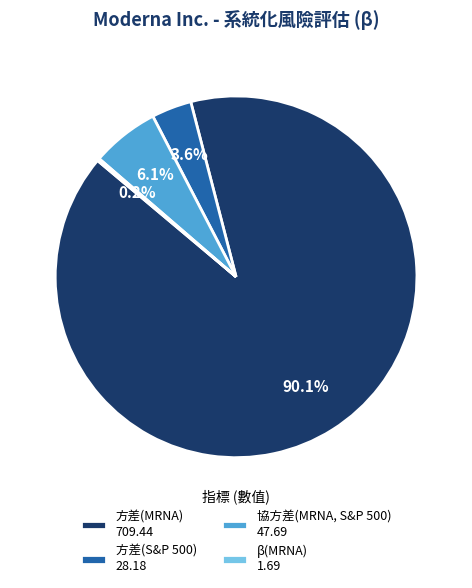

Is there a majority slice in this chart?

Yes